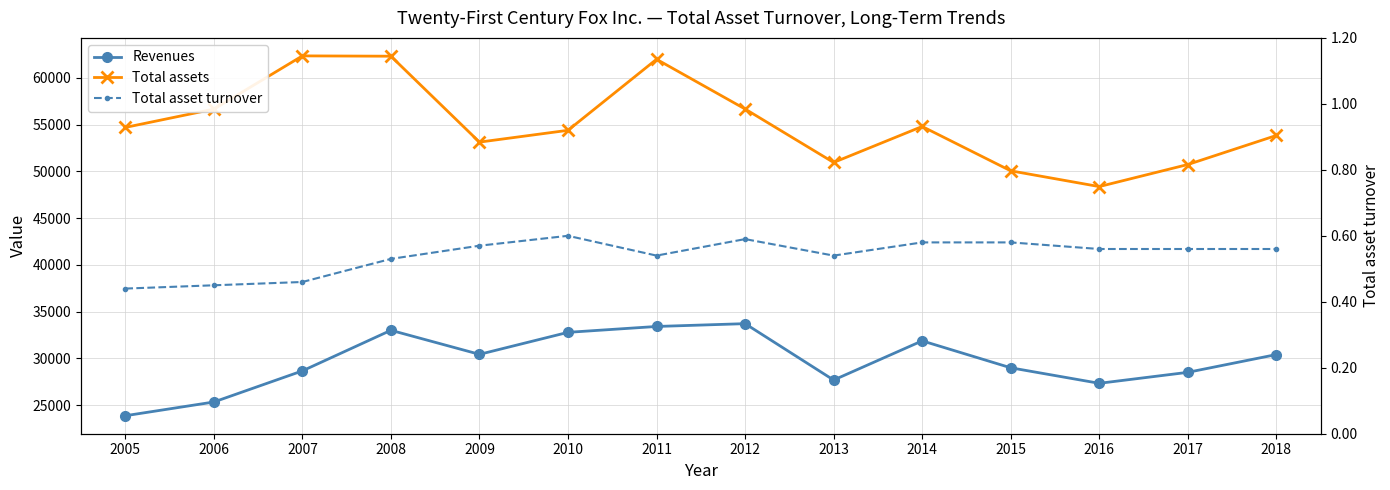

Rank the categories by Revenues value from highest to lowest.

2012, 2011, 2008, 2010, 2014, 2009, 2018, 2015, 2007, 2017, 2013, 2016, 2006, 2005